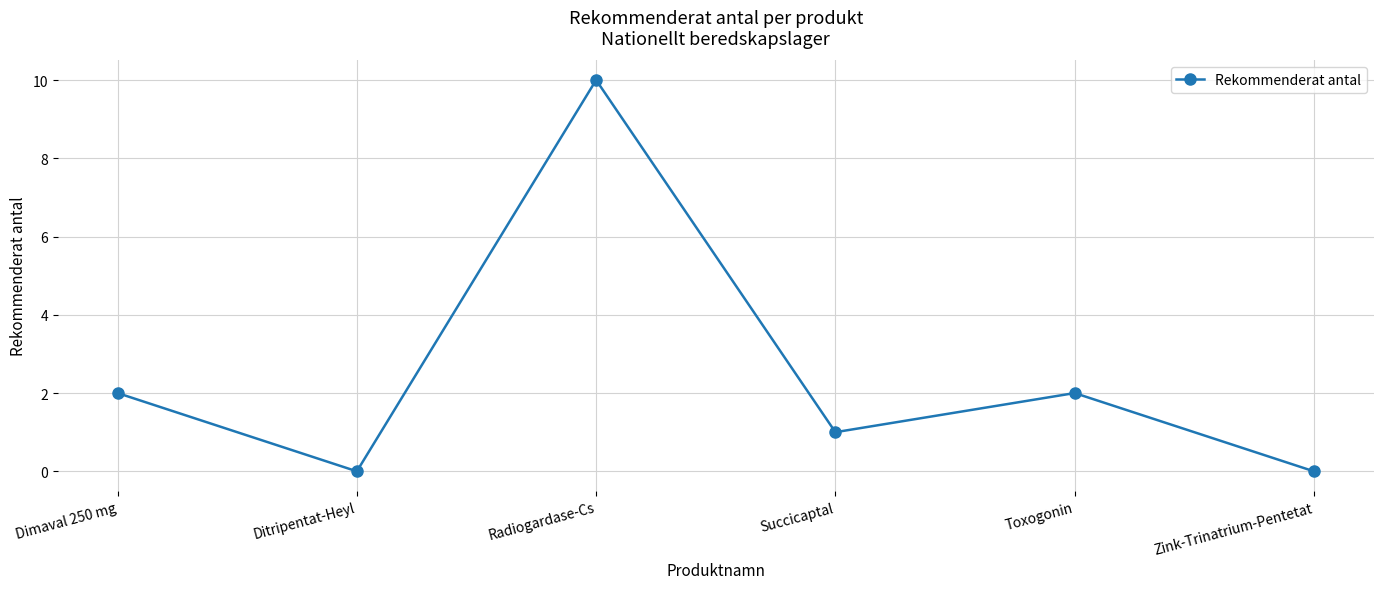

Count the number of data series in this chart.

1